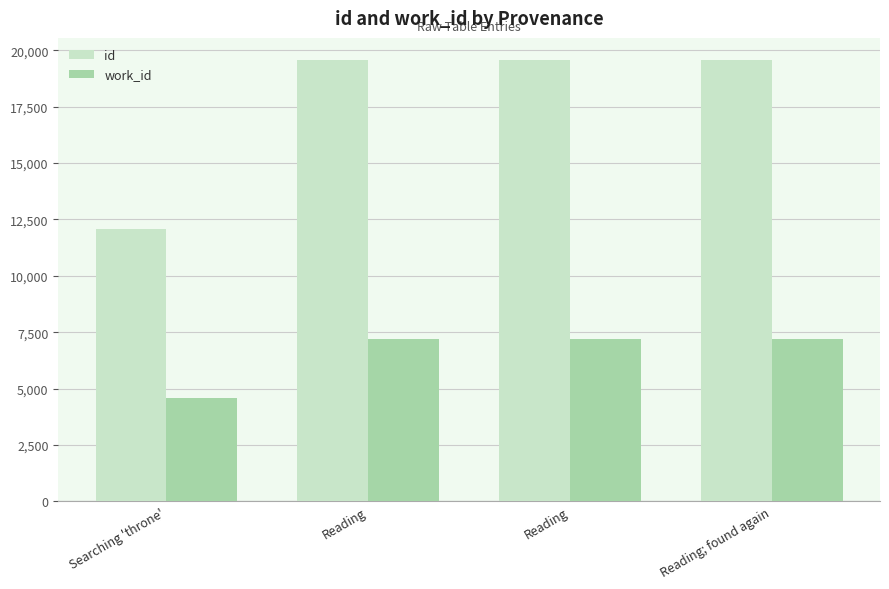

Which series has the largest total across all categories?

id